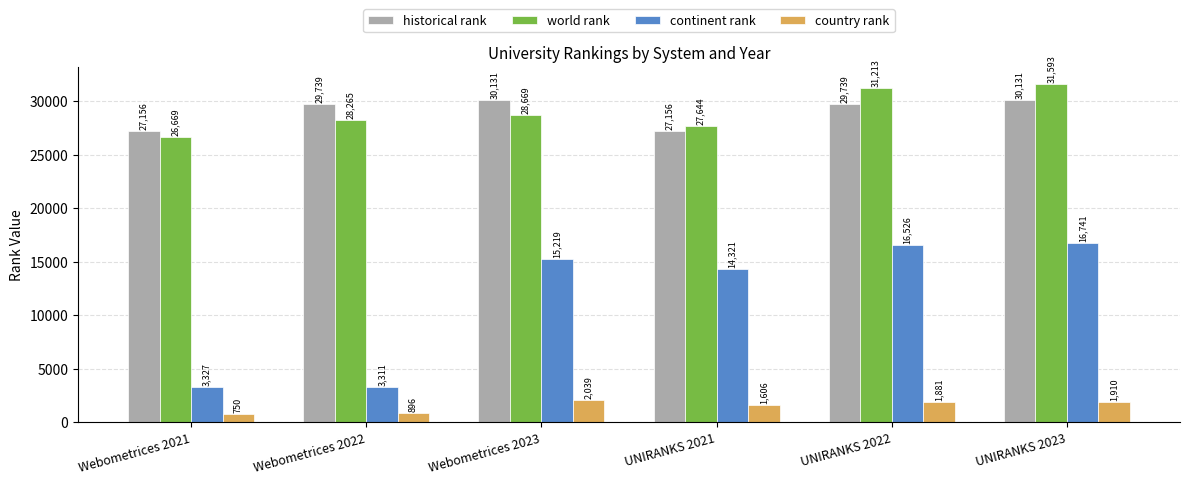

What is the spread (max minus min) of values at UNIRANKS 2023?

29683.0